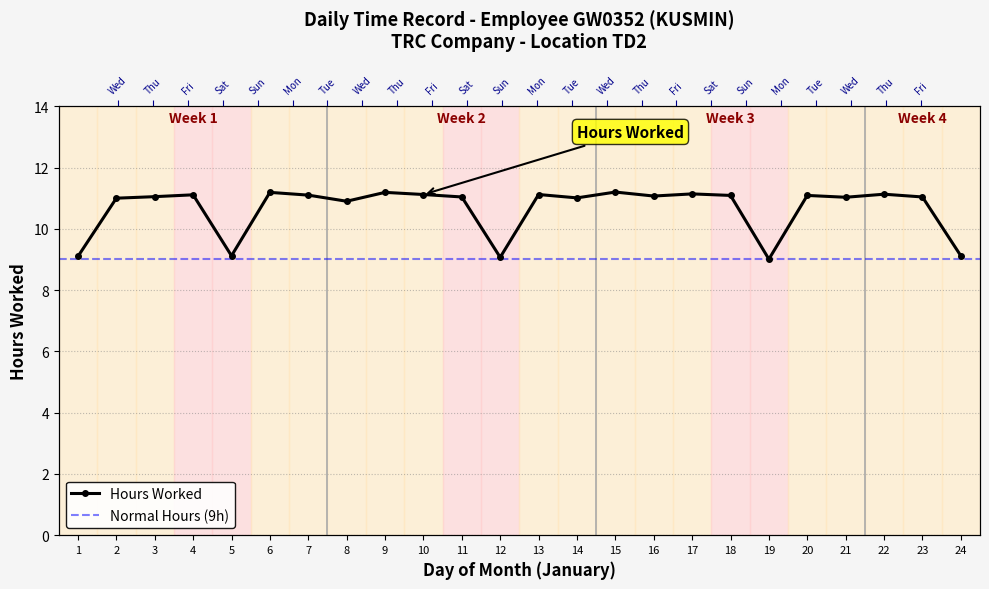

Reading left to right, list all the values displayed in this chart.

9.1	11.0	11.1	11.1	9.1	11.2	11.1	10.9	11.2	11.1	11.0	9.1	11.1	11.0	11.2	11.1	11.1	11.1	9.0	11.1	11.0	11.1	11.0	9.1